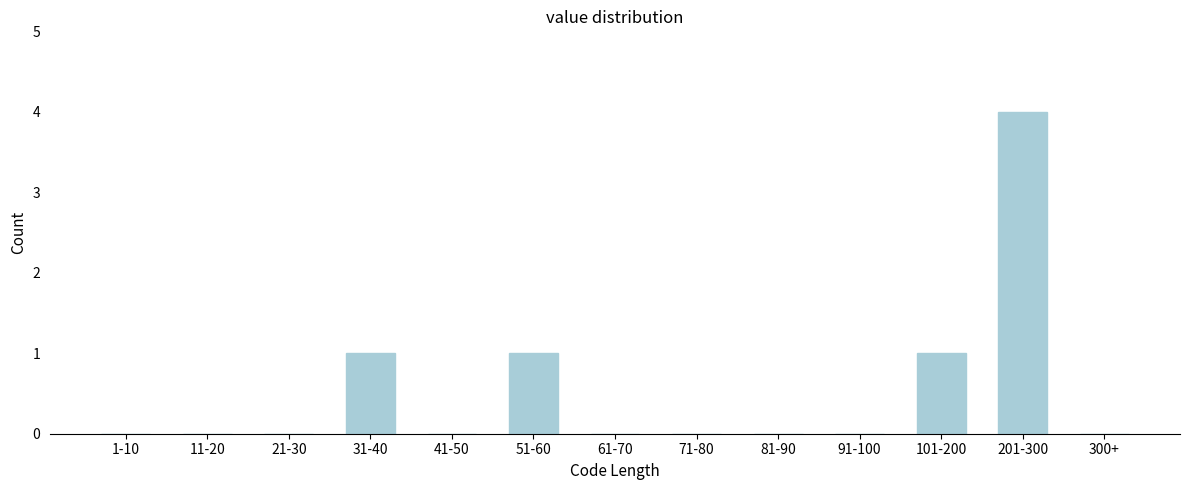

Reading right to left, list all the values displayed in this chart.

300+=0	201-300=4	101-200=1	91-100=0	81-90=0	71-80=0	61-70=0	51-60=1	41-50=0	31-40=1	21-30=0	11-20=0	1-10=0